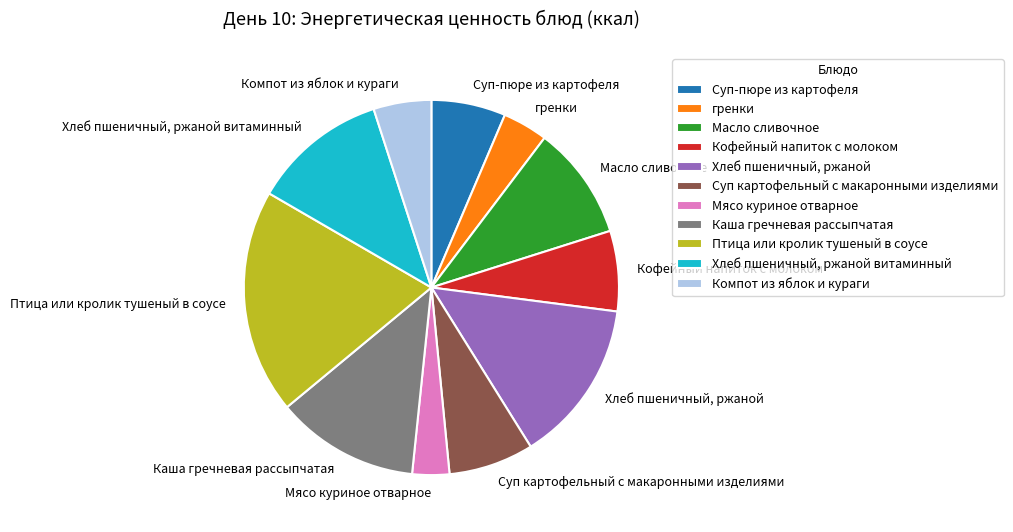

Which has a higher value, Хлеб пшеничный, ржаной or Масло сливочное?

Хлеб пшеничный, ржаной